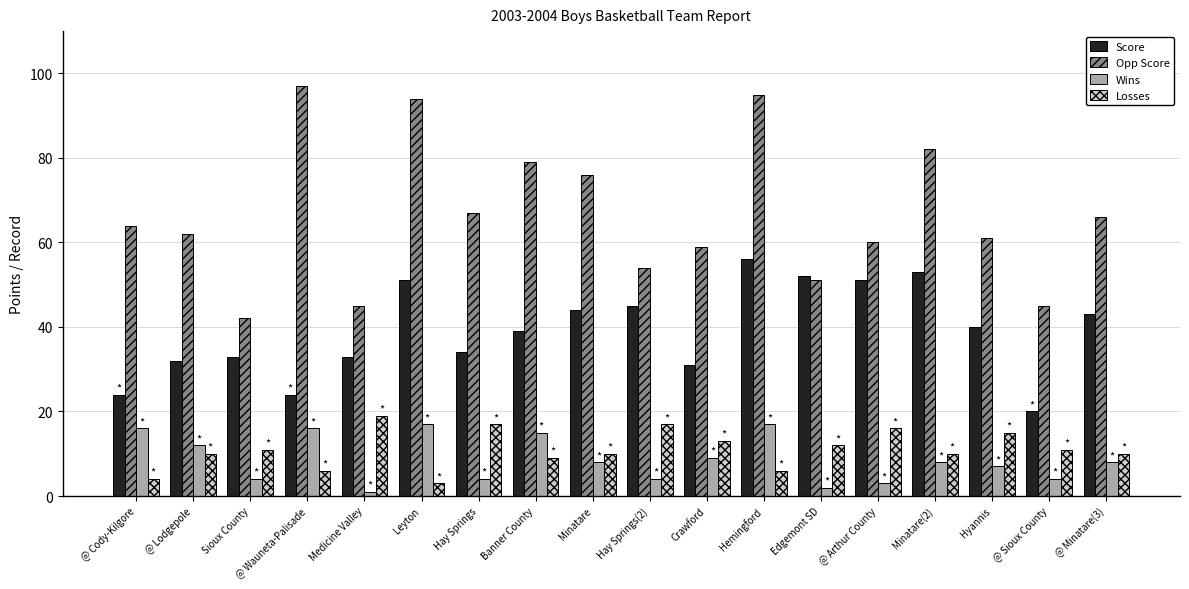

Reading left to right, what are all the values shown in this chart?

Score: 24	32	33	24	33	51	34	39	44	45	31	56	52	51	53	40	20	43
Opp Score: 64	62	42	97	45	94	67	79	76	54	59	95	51	60	82	61	45	66
Wins: 16	12	4	16	1	17	4	15	8	4	9	17	2	3	8	7	4	8
Losses: 4	10	11	6	19	3	17	9	10	17	13	6	12	16	10	15	11	10